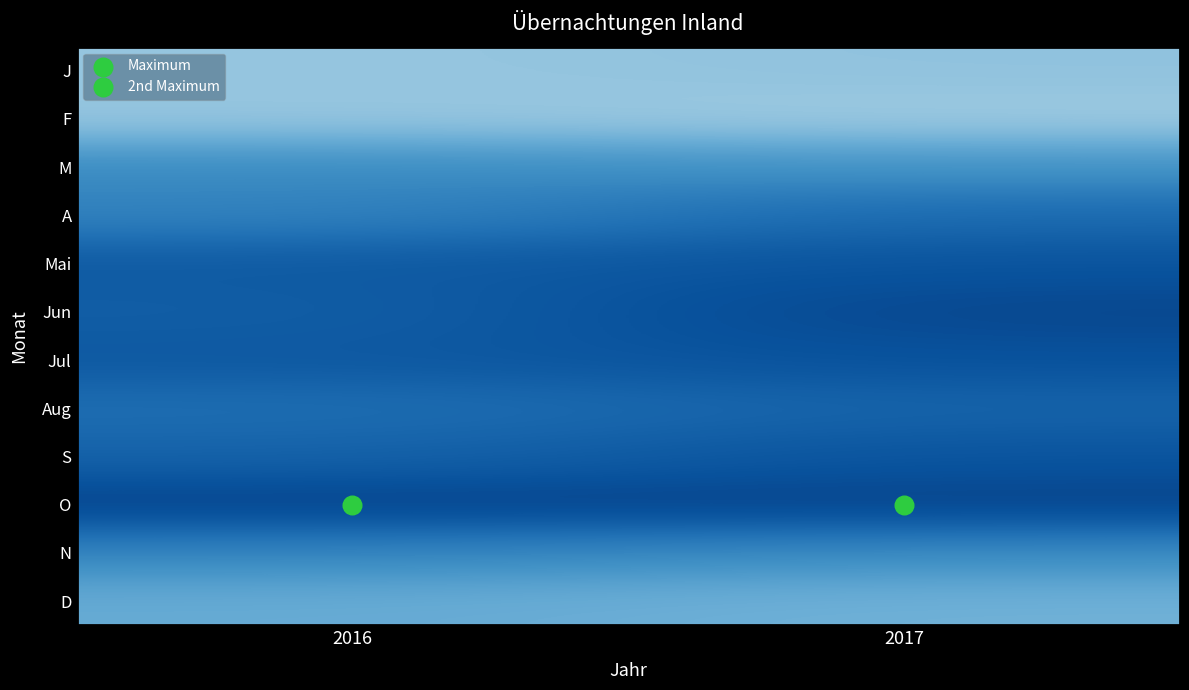

At which category is the sum across all series the highest?

2017